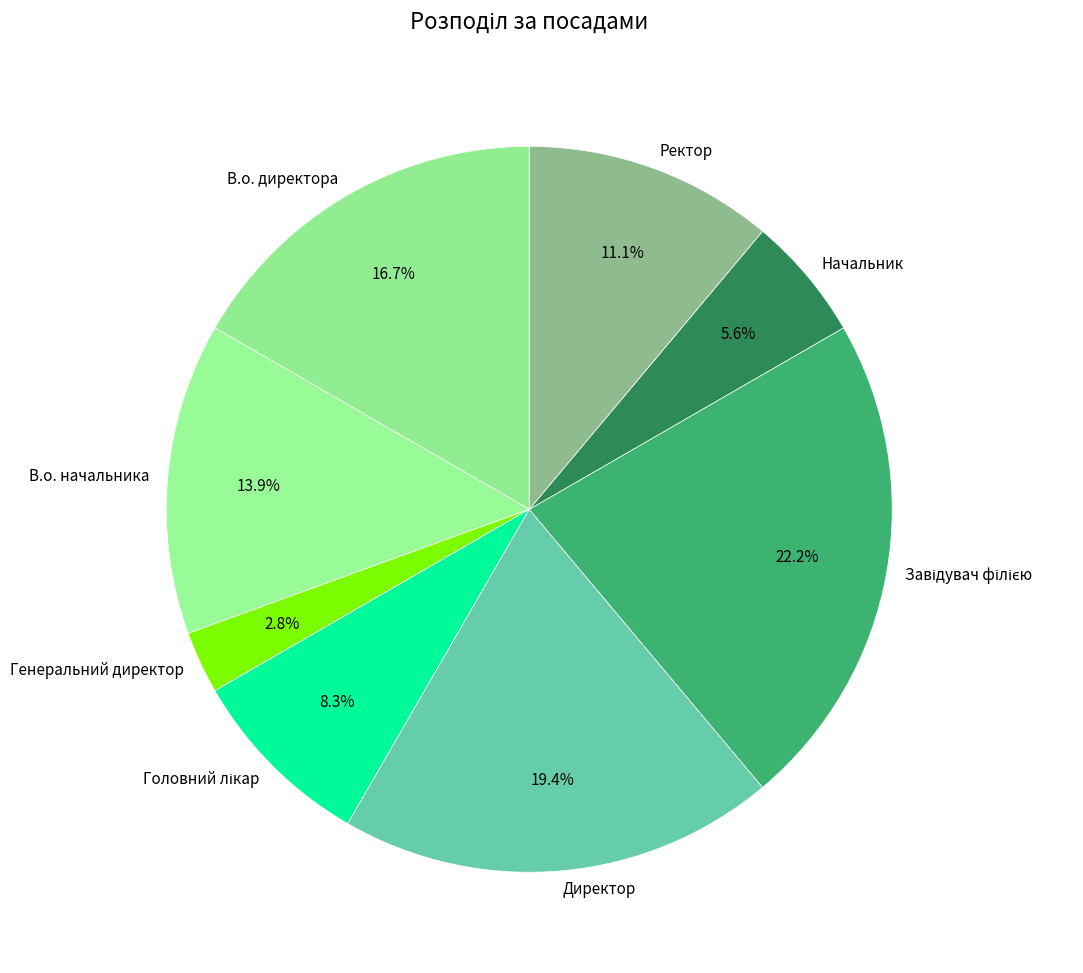

What is the smallest slice in the pie chart?

Генеральний директор